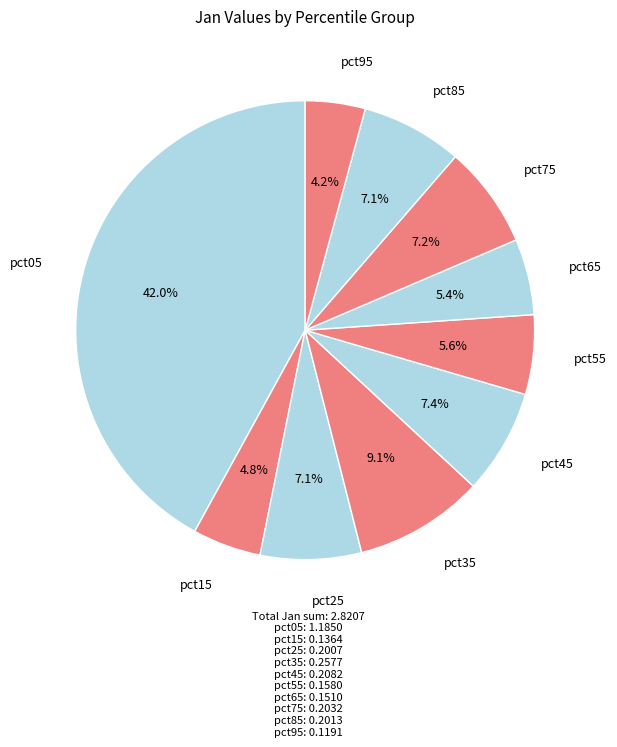

How many segments does this pie chart have?

10